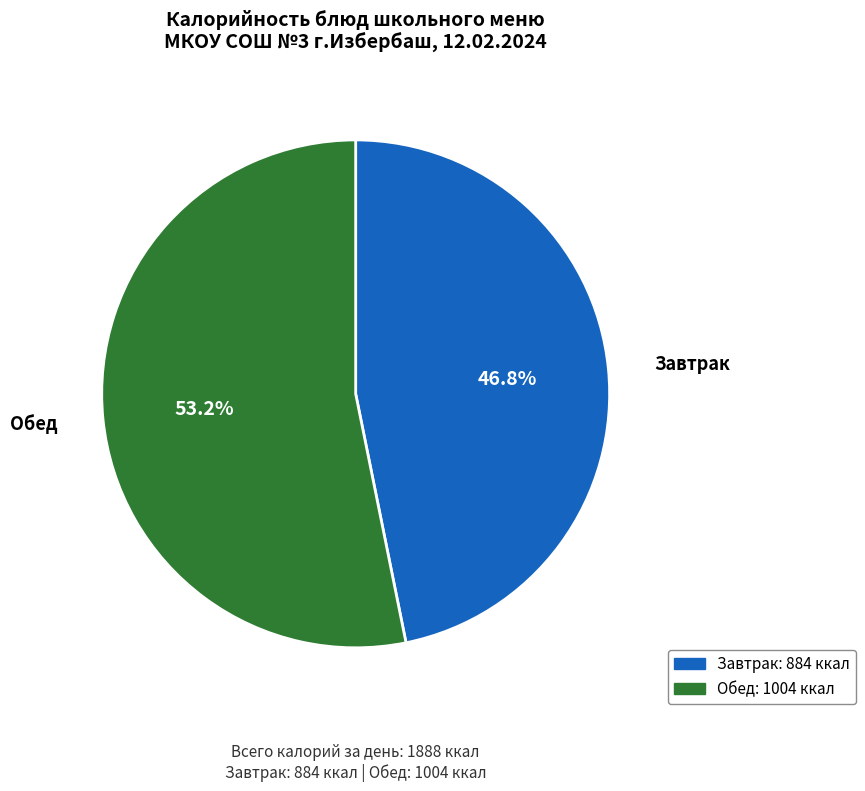

Does any single category account for the majority?

Yes